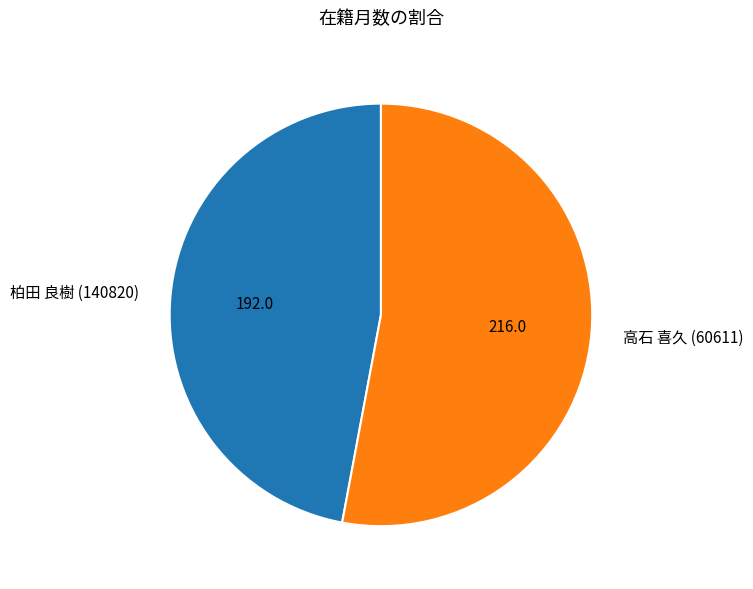

Is the sum of 柏田 良樹 (140820) and 高石 喜久 (60611) greater than half?

Yes